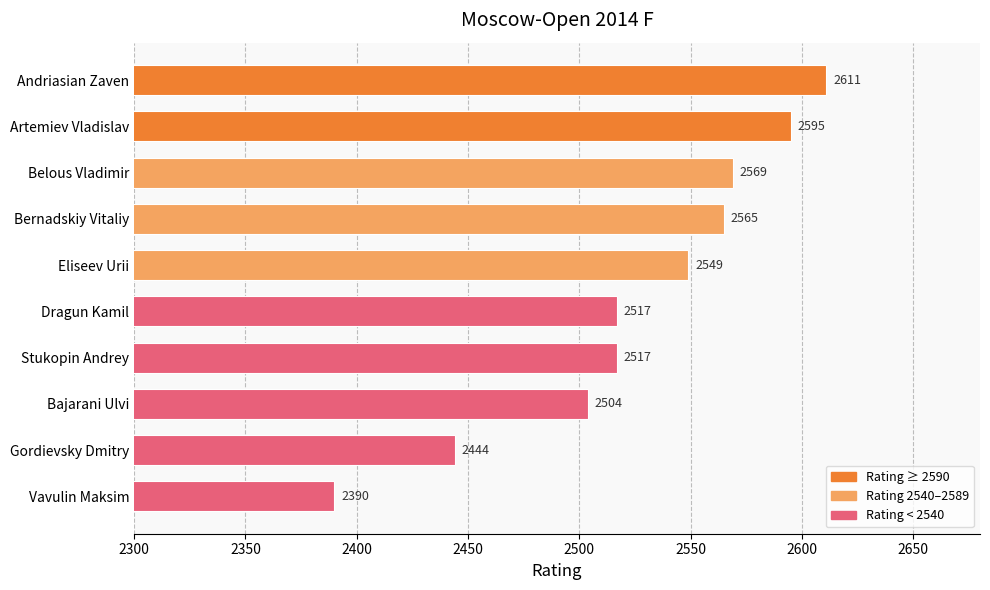

The value at Andriasian Zaven is 2611. True or false?

True